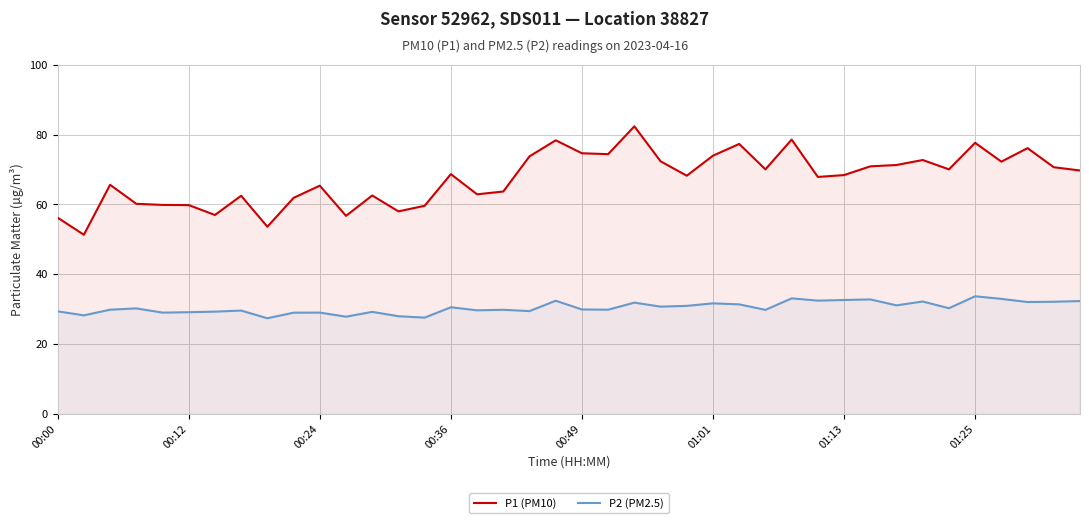

What is the maximum value shown in the chart?

82.4